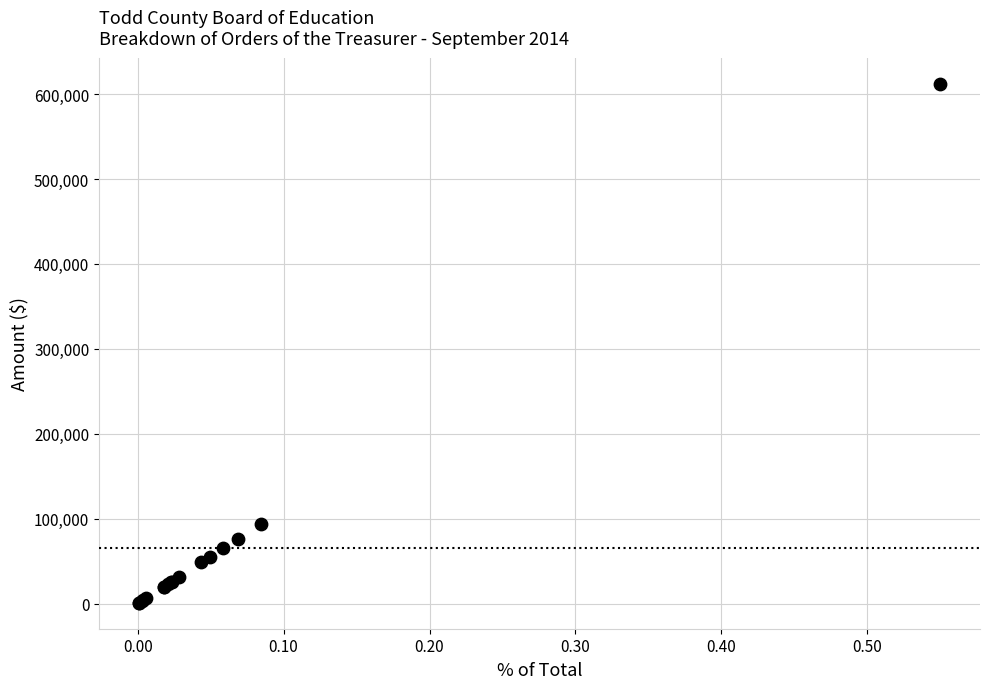

What Y value in the scatter plot is closest to 306687?

94232.0